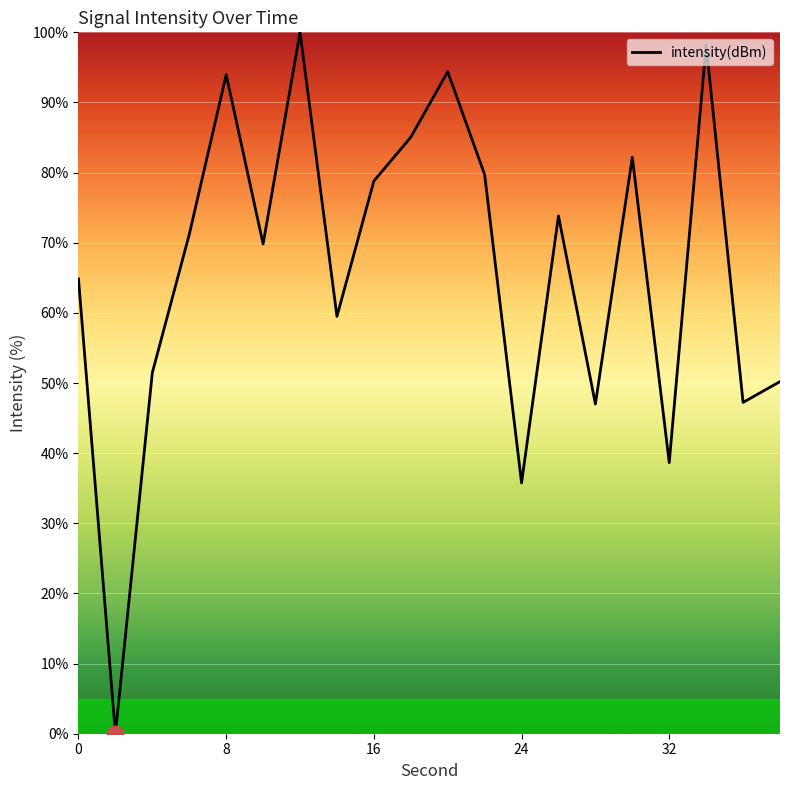

What is the difference between the maximum and minimum values?

100.0